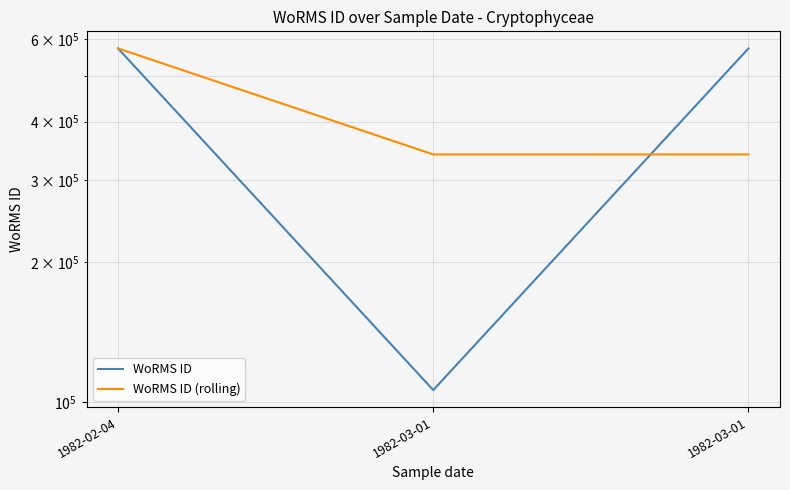

At which label does WoRMS ID reach its peak?

1982-03-01